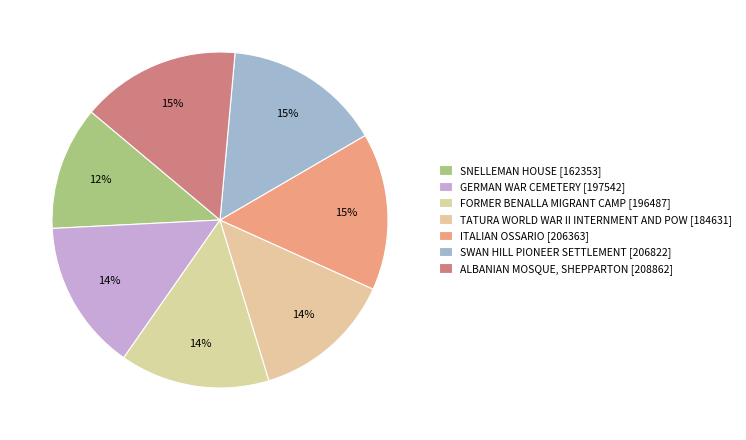

How many slices are in this pie chart?

7